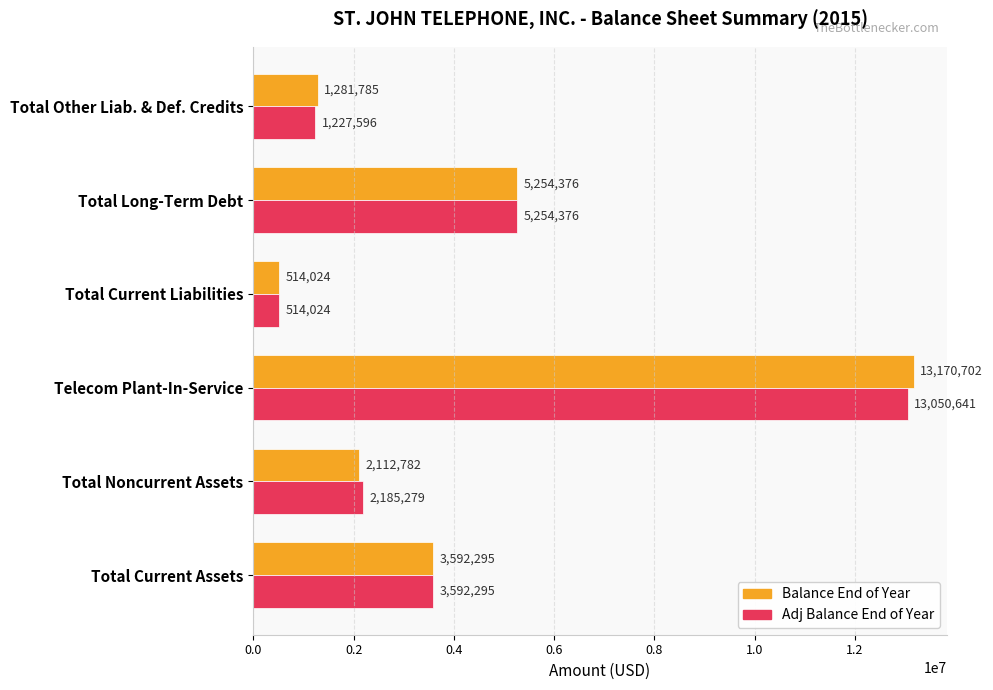

What is the difference between the maximum and second lowest values in the Adj Balance End of Year series?

11823045